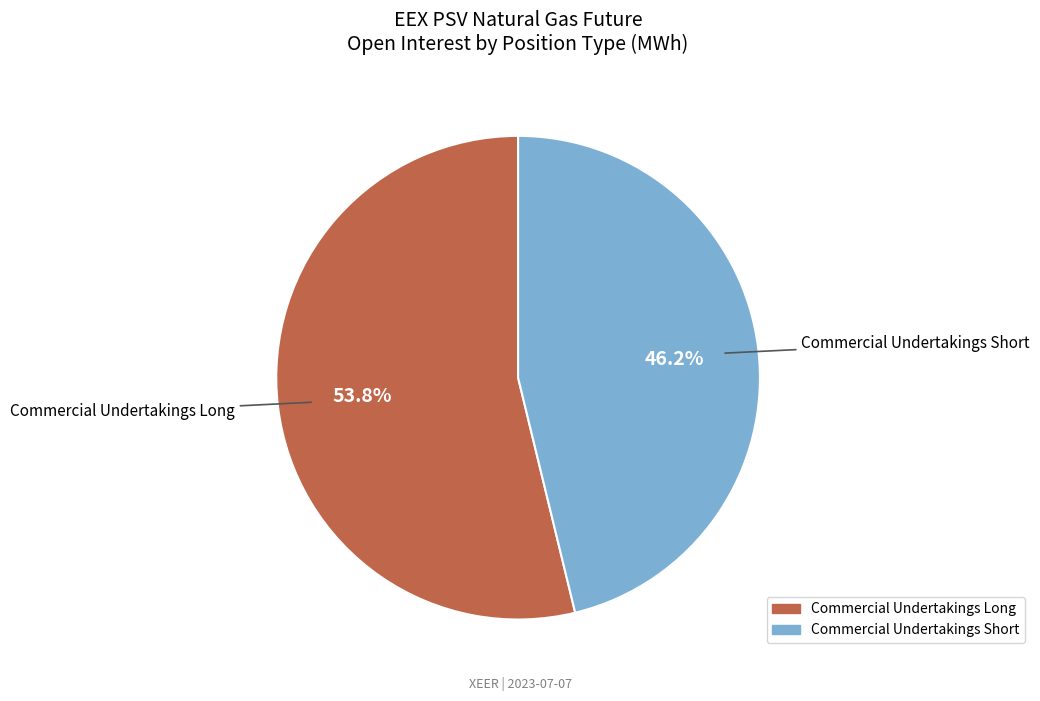

True or false: Commercial Undertakings Long accounts for 42% of the total.

False